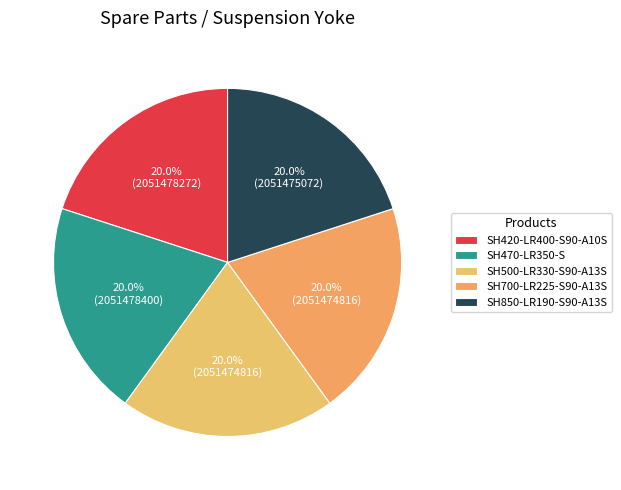

True or false: SH700-LR225-S90-A13S accounts for 20% of the total.

True